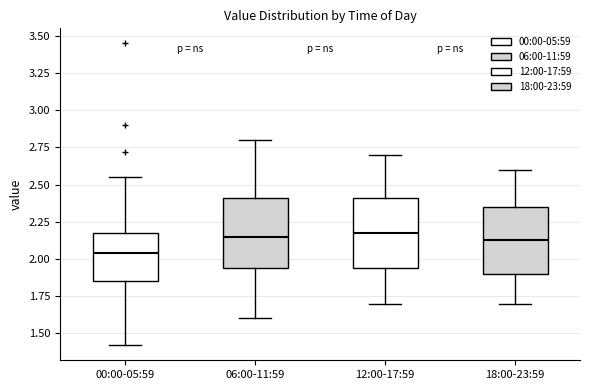

Where does the lower whisker of the box for 18:00-23:59 end on the y-axis? The values are not printed on the chart, so give them approximately, as read against the axis.

1.70